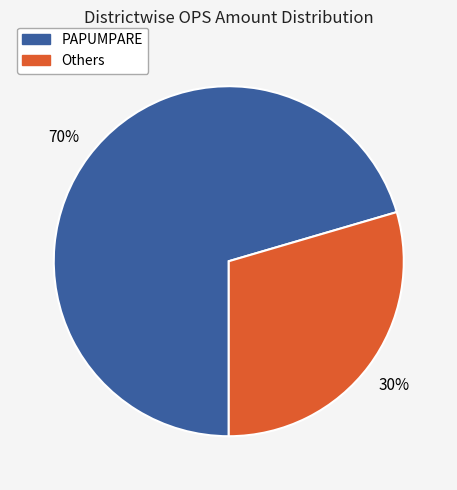

Is there a majority slice in this chart?

Yes